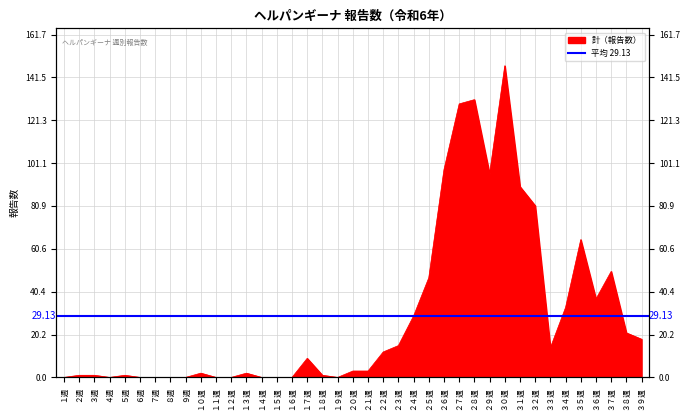

What is the sum of the values at ２４週 and ２５週?

76